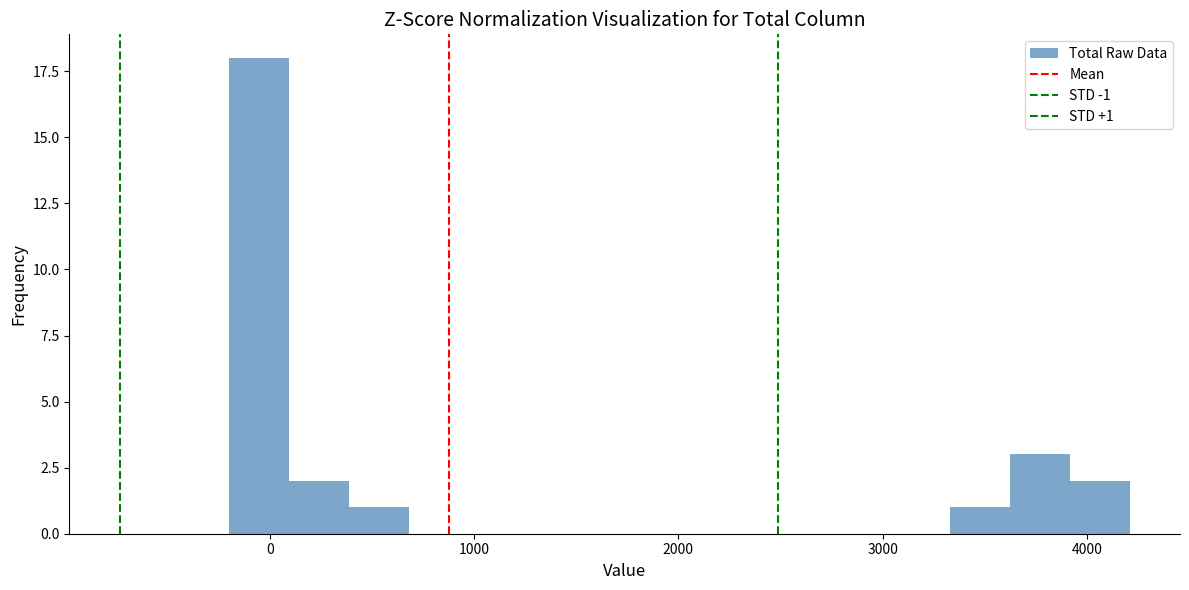

Read against the x-axis, roughly where is the centre of the tallest bar?

0